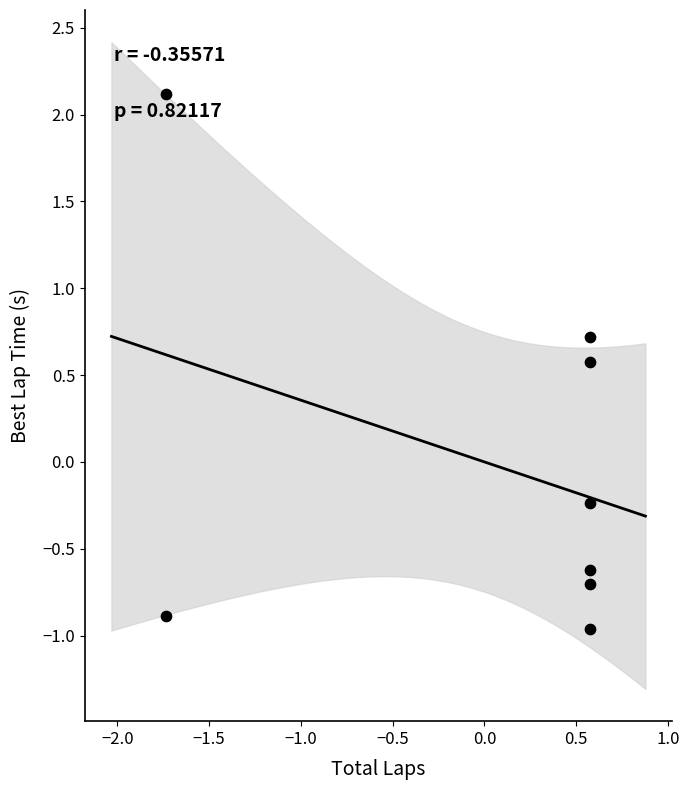

What is the range of X values (max minus min)?

2.3